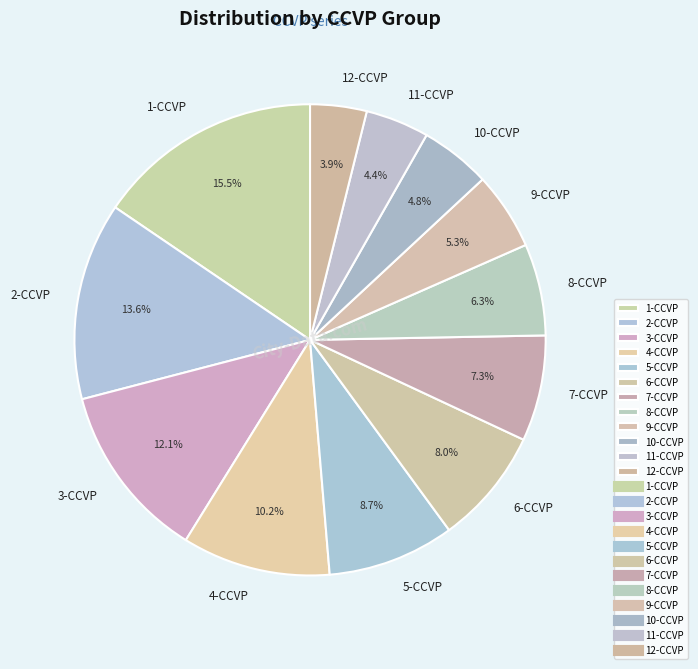

To the nearest percent, what is the difference between the 11-CCVP and 3-CCVP slice percentages?

8%